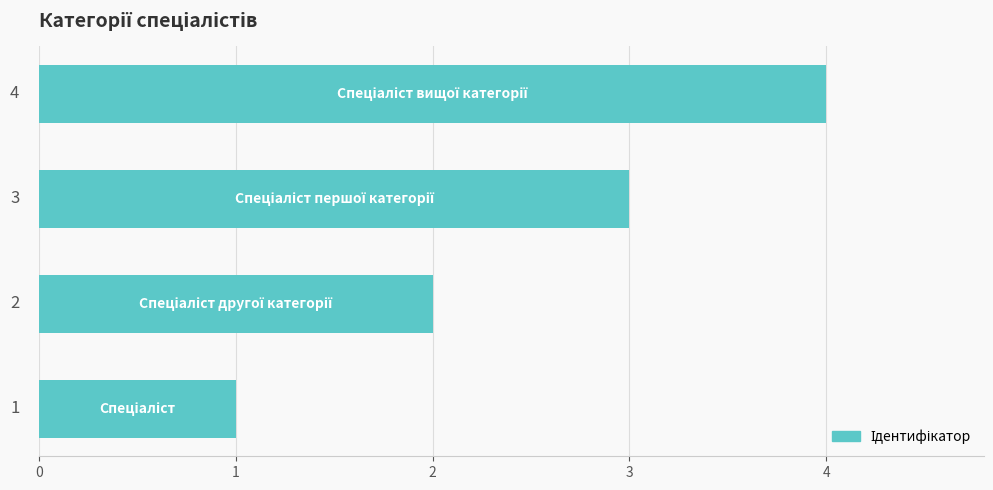

What is the sum of all values?

10